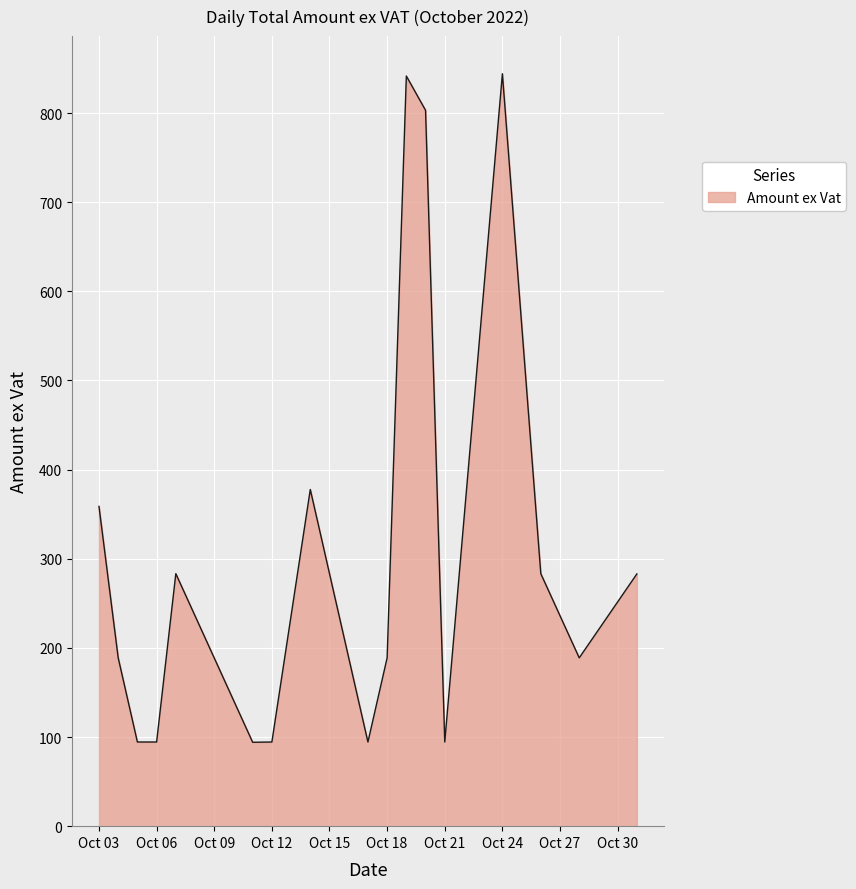

What is the difference between the maximum and minimum values?

750.0